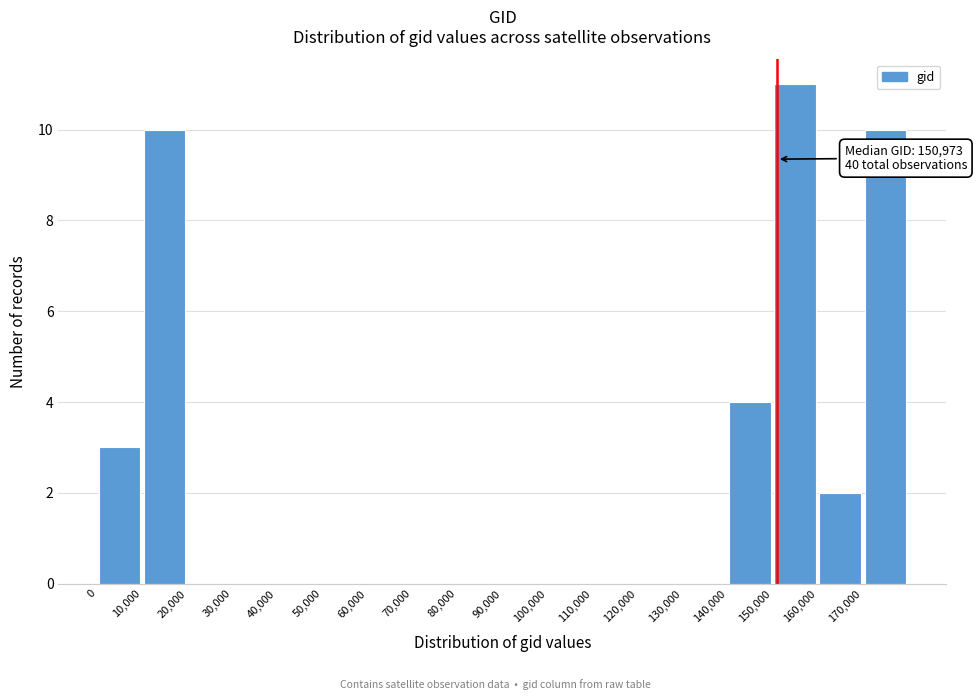

Which range on the x-axis has the tallest bar?

150000 to 160000